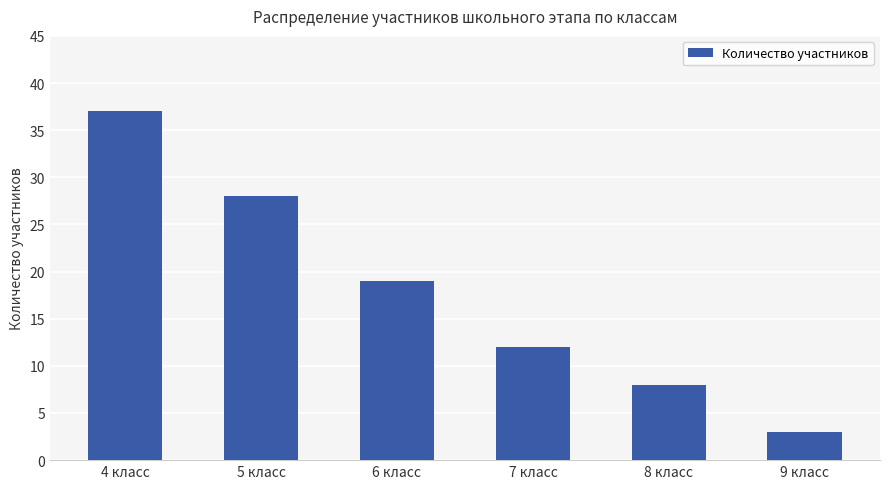

What is the difference between the maximum and minimum values?

34